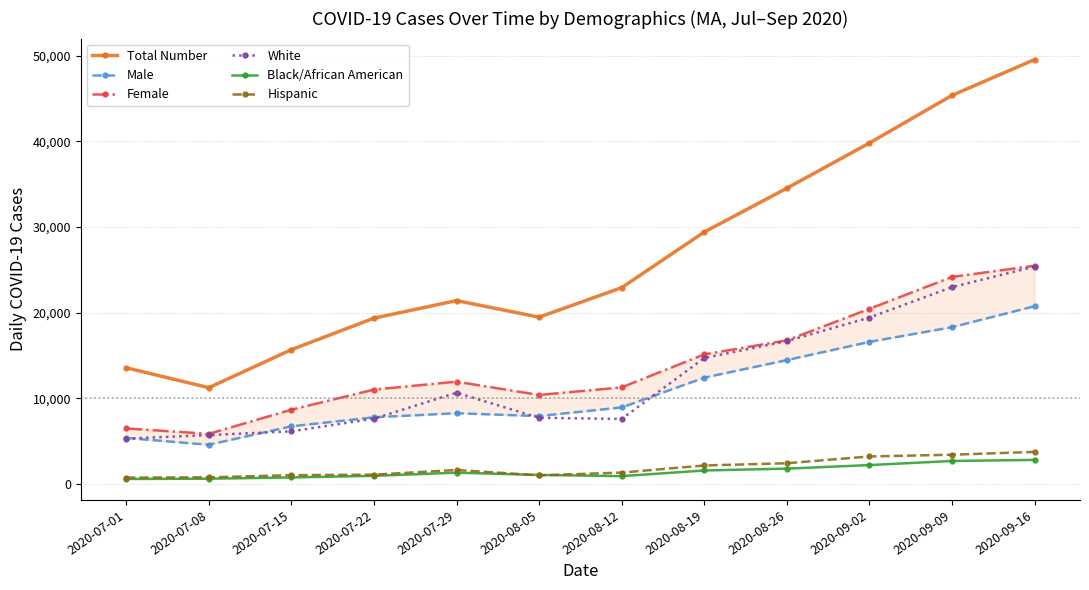

Reading left to right, extract all data points from this chart.

Total Number: 13557	11232	15668	19348	21399	19465	22910	29404	34517	39799	45357	49542
Male: 5362	4567	6717	7775	8247	7919	8924	12402	14452	16580	18295	20741
Female: 6474	5840	8662	11009	11933	10381	11269	15121	16761	20439	24163	25470
White: 5288	5697	6139	7613	10642	7717	7580	14697	16668	19417	22970	25366
Black/African American: 574	604	751	937	1309	1042	906	1565	1780	2197	2674	2797
Hispanic: 729	767	1014	1077	1624	996	1319	2148	2410	3202	3404	3733